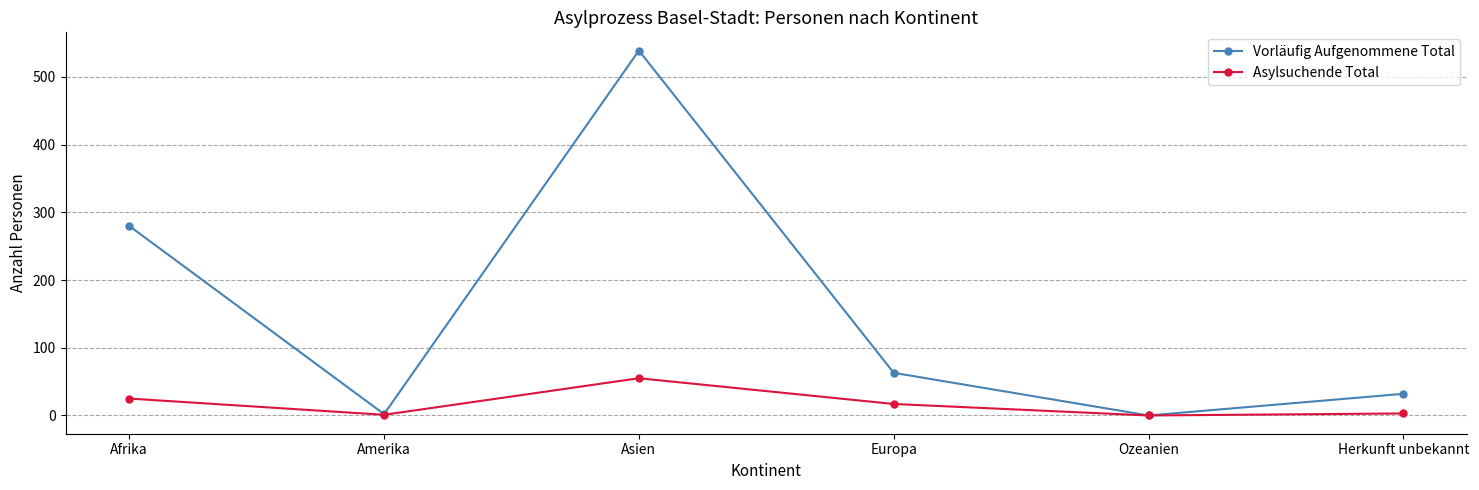

What are all the series names shown in the legend?

Vorläufig Aufgenommene Total, Asylsuchende Total